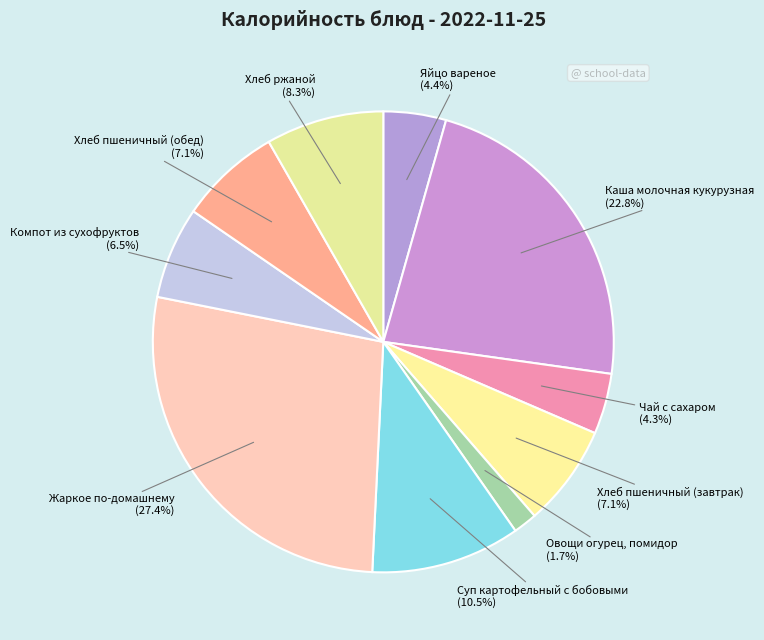

Which category has the biggest portion of the pie?

Жаркое по-домашнему